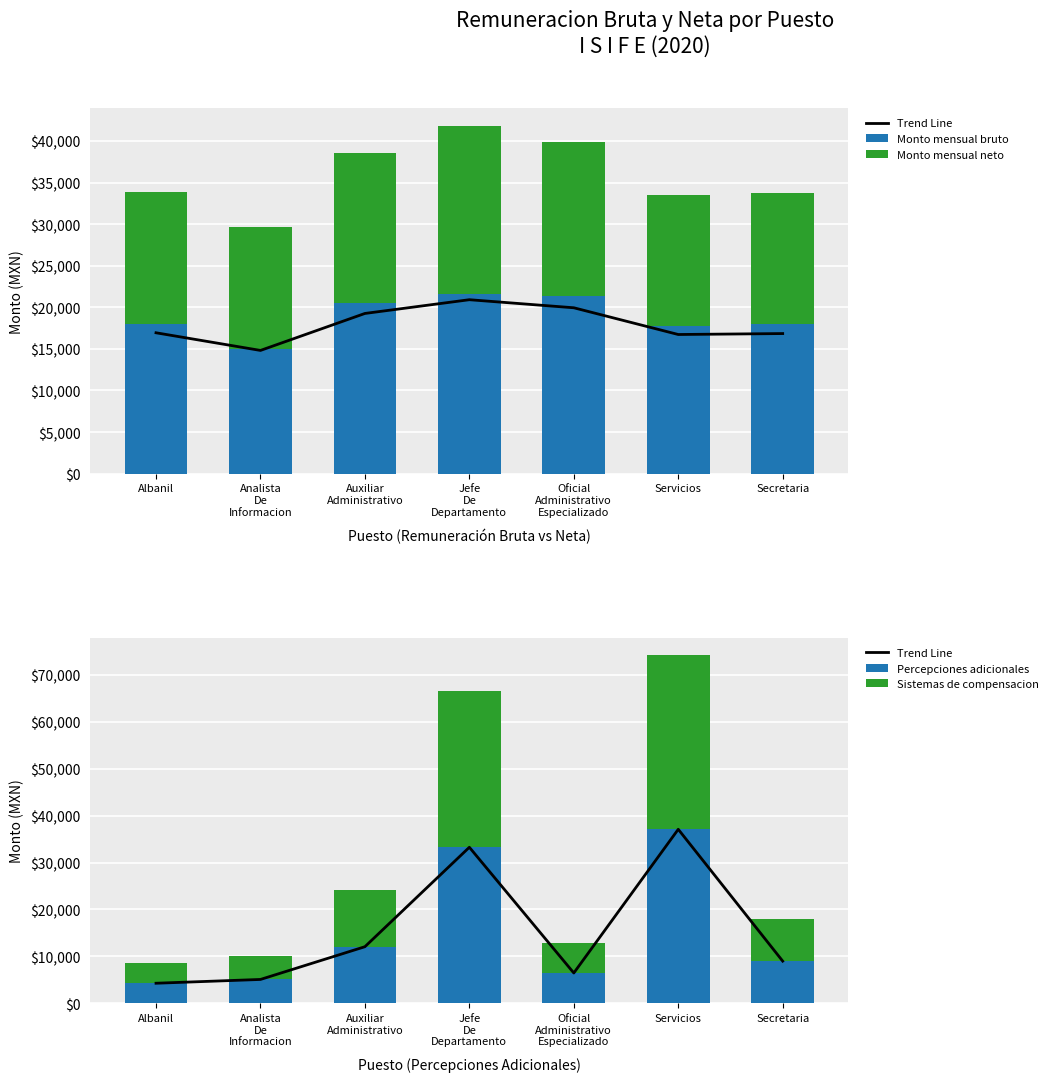

Rank the series at Oficial
Administrativo
Especializado from highest to lowest value.

Monto mensual bruto, Monto mensual neto, Trend Line, Percepciones adicionales, Sistemas de compensacion